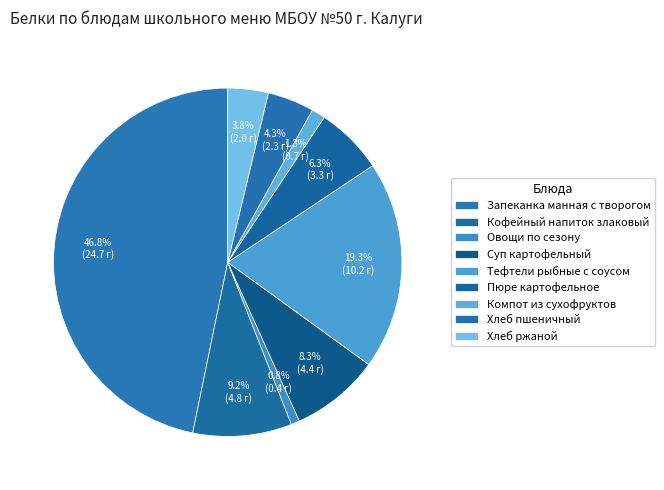

The Хлеб ржаной slice represents 1% of the pie. True or false?

False